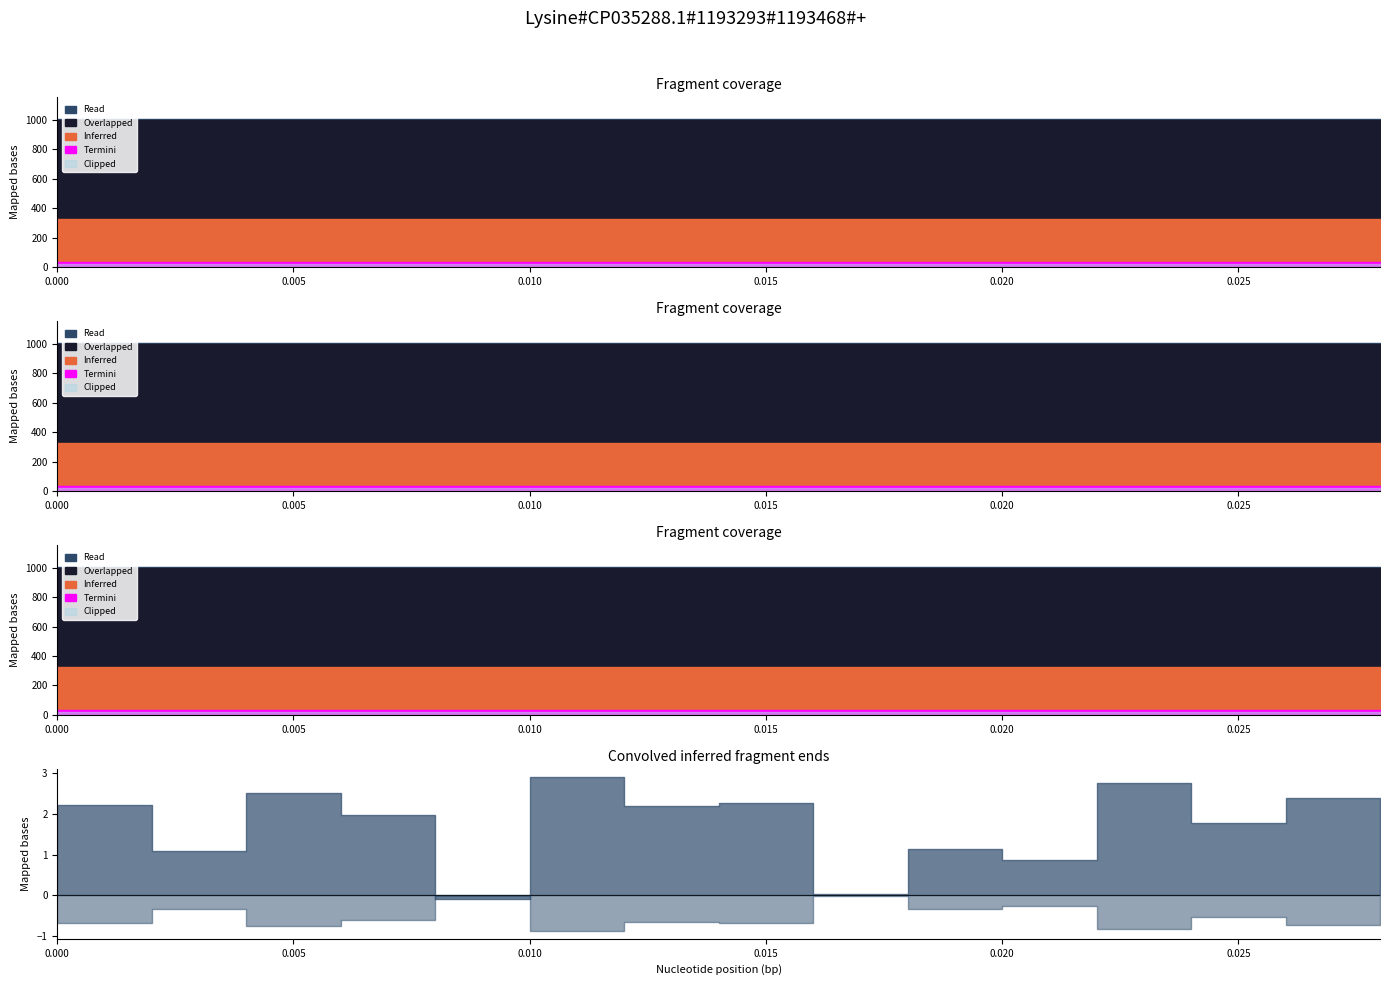

The reference series shows 0.0 at 0.024. True or false?

False